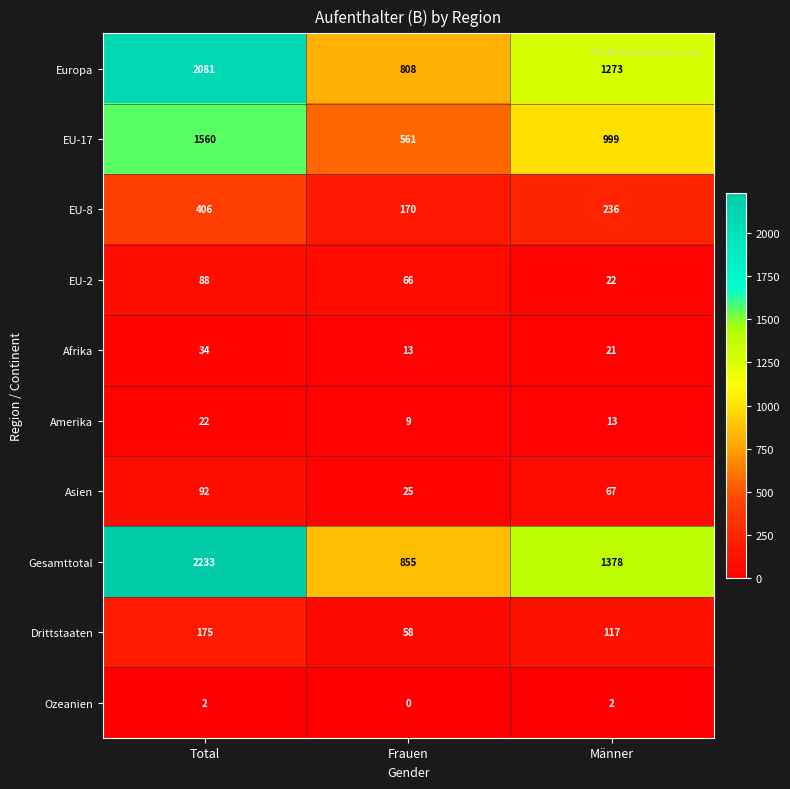

Which series has the largest total across all categories?

Gesamttotal